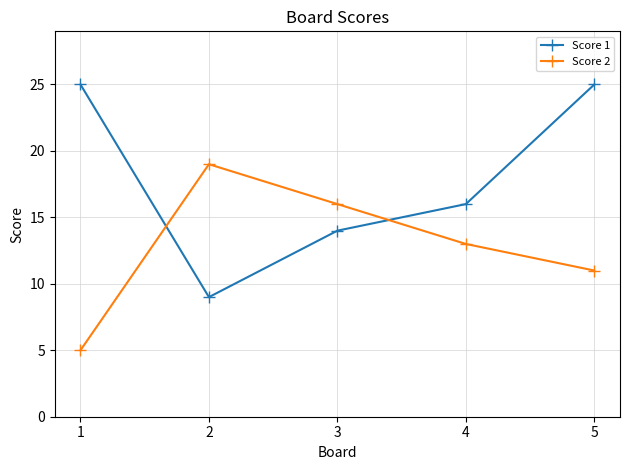

What is the lowest value of the Score 2 series?

5